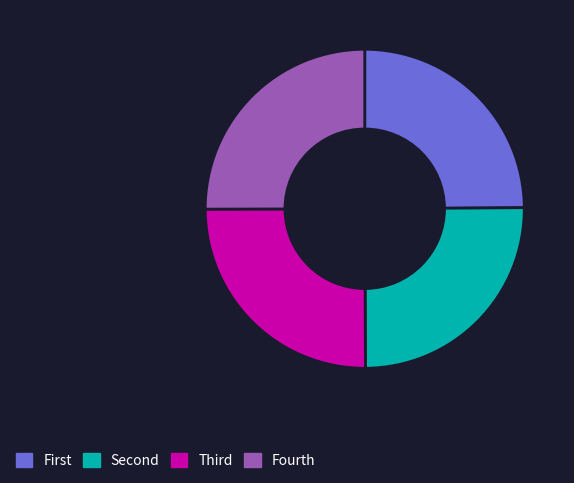

Is there a majority slice in this chart?

No